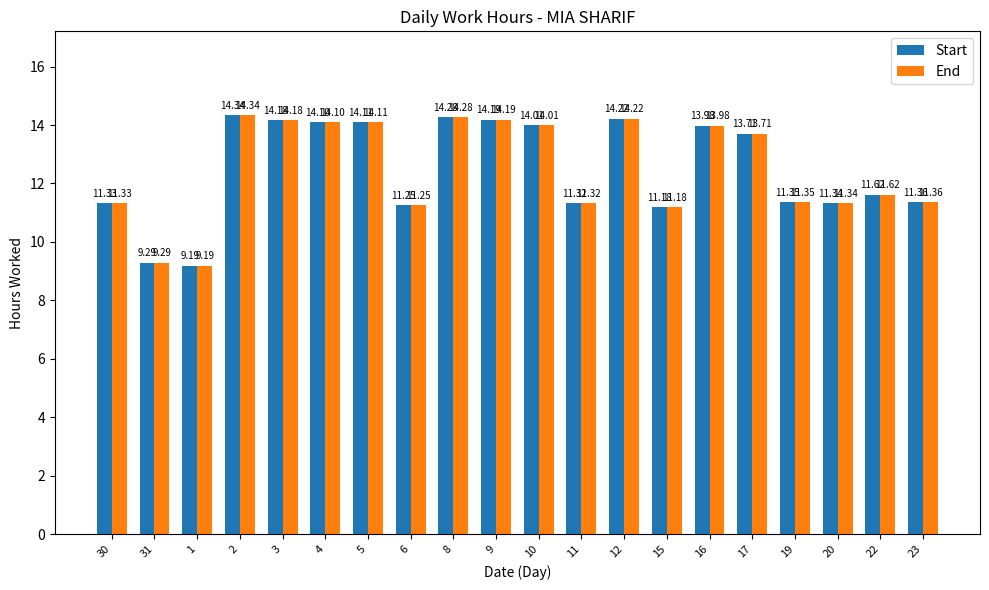

Where does the Start series first go above 13?

2